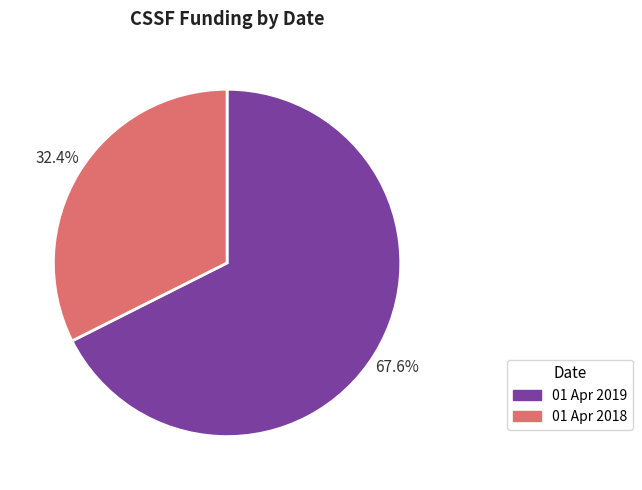

True or false: 01 Apr 2019 accounts for 54% of the total.

False